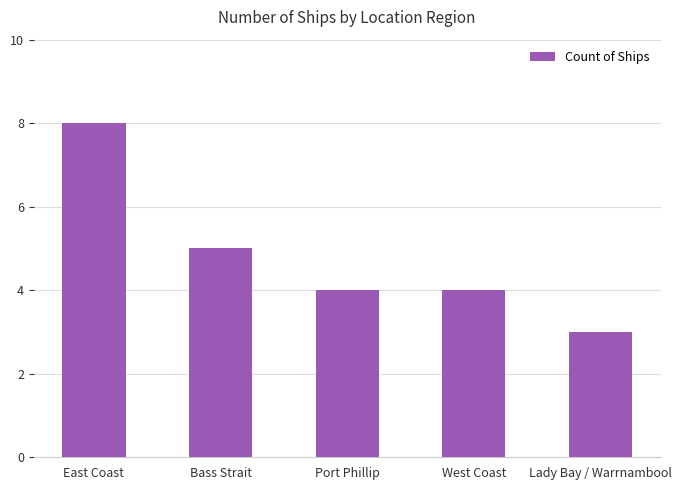

Where is the data nearest to the value 5?

Bass Strait